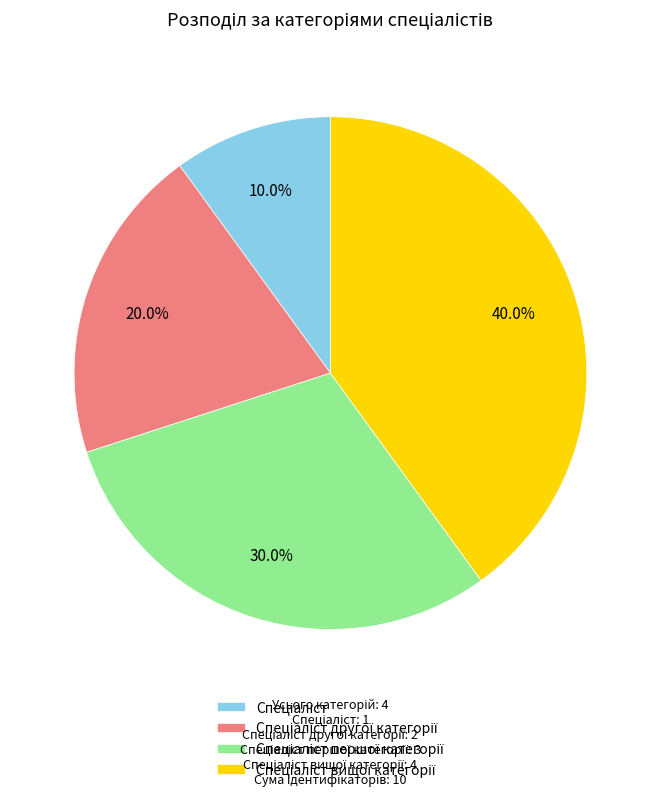

Is there a majority slice in this chart?

No